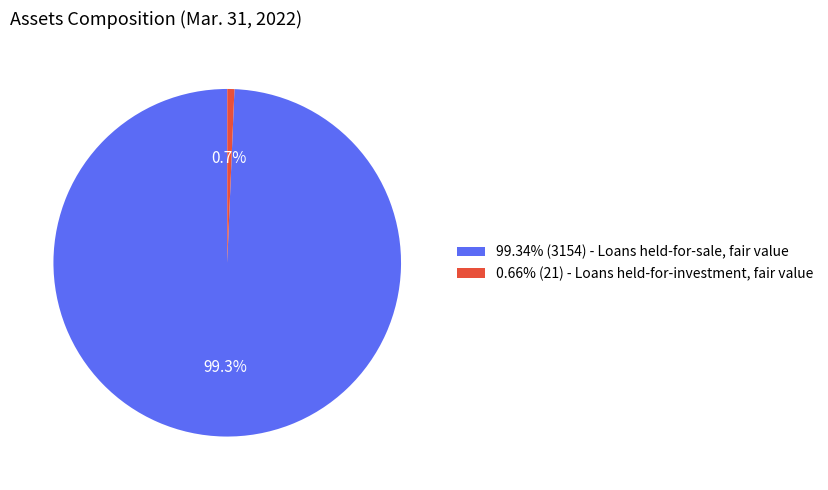

Does any single category account for the majority?

Yes